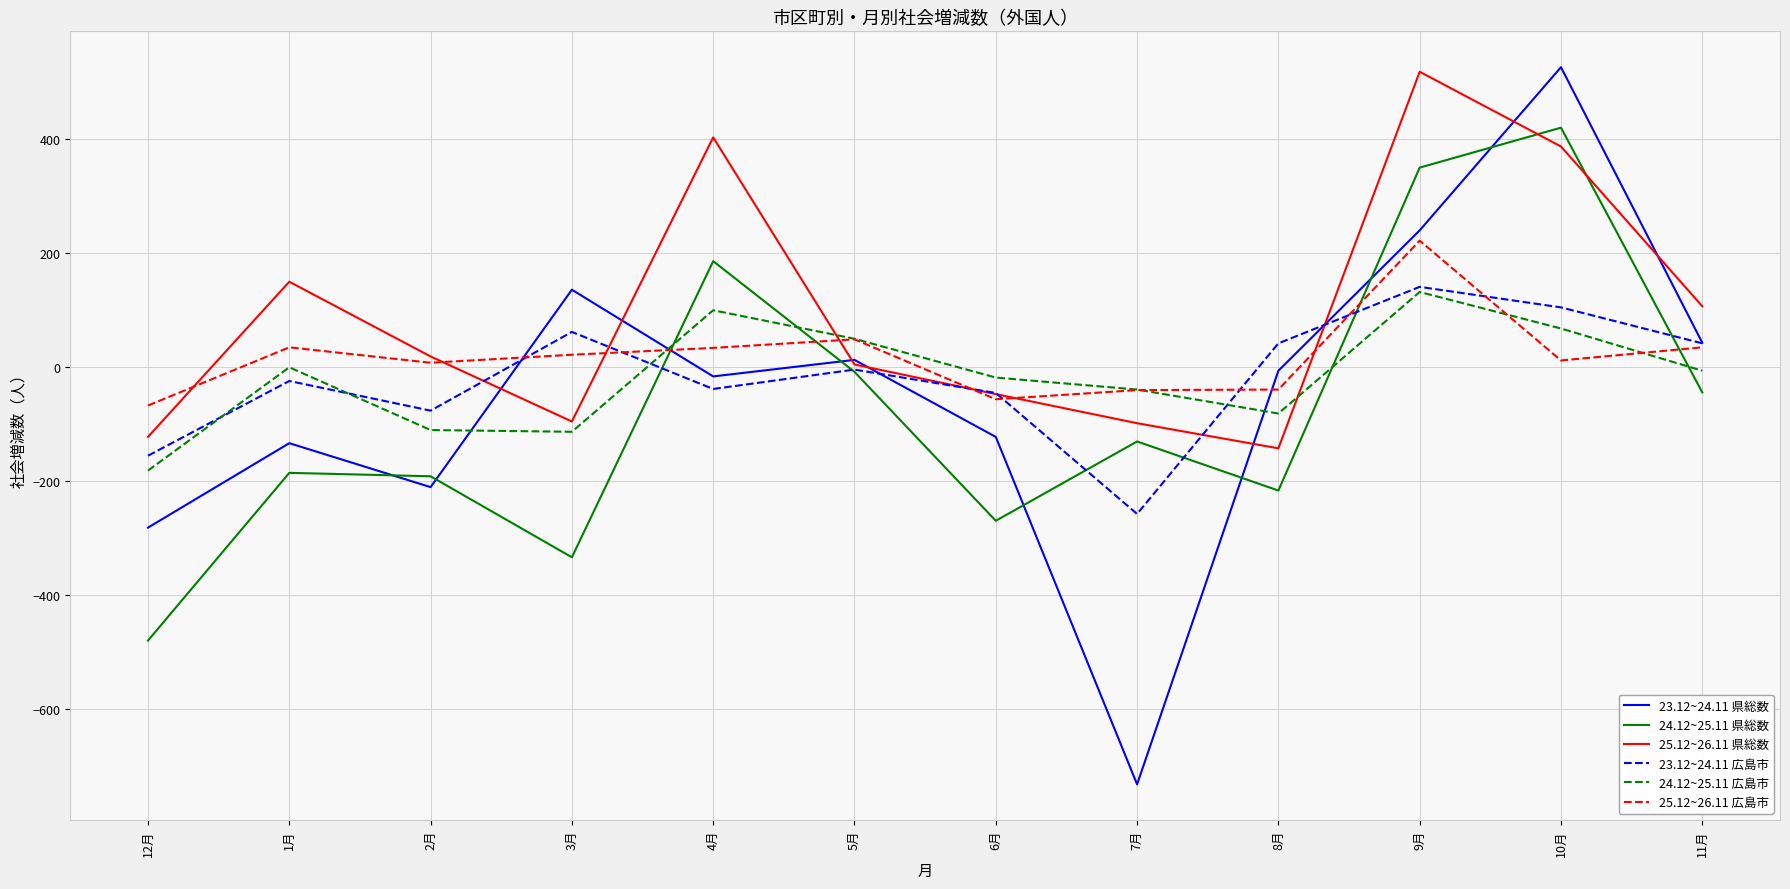

Does the chart have visible grid lines?

Yes